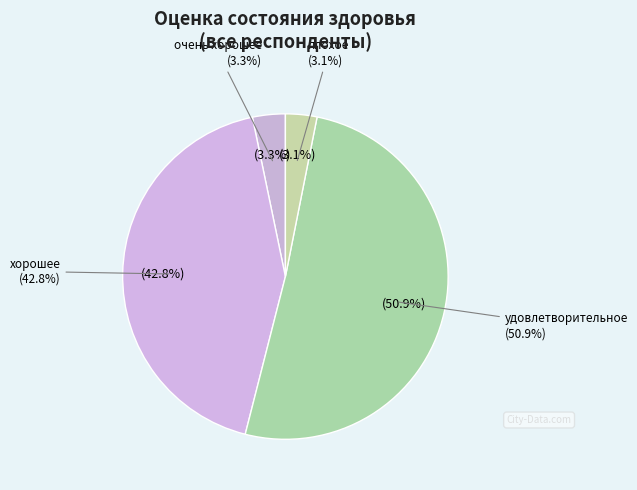

True or false: удовлетворительное accounts for 51% of the total.

True